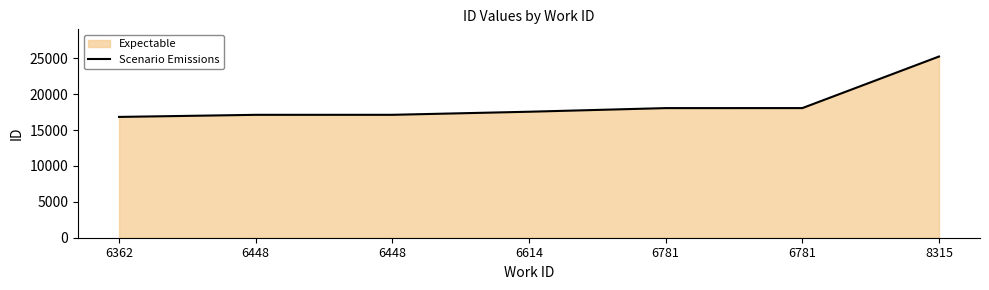

At which category does the chart reach its minimum across all series?

6362